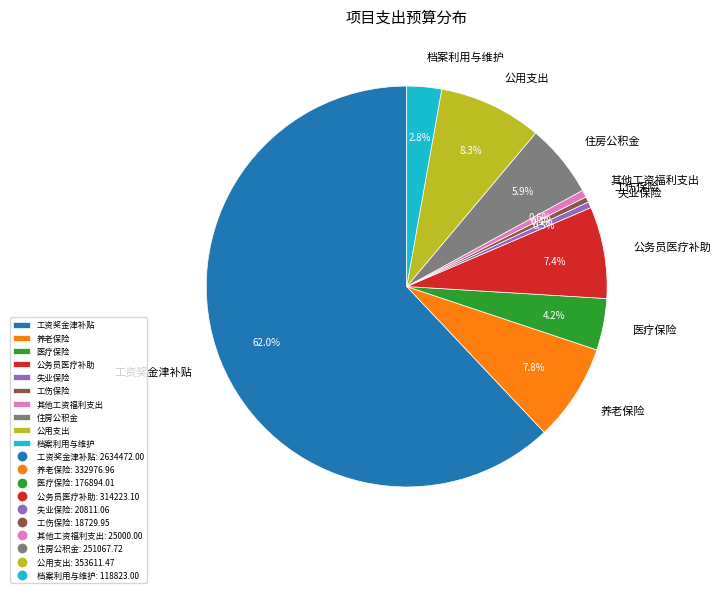

Combined, do 失业保险 and 工伤保险 account for over 50%?

No